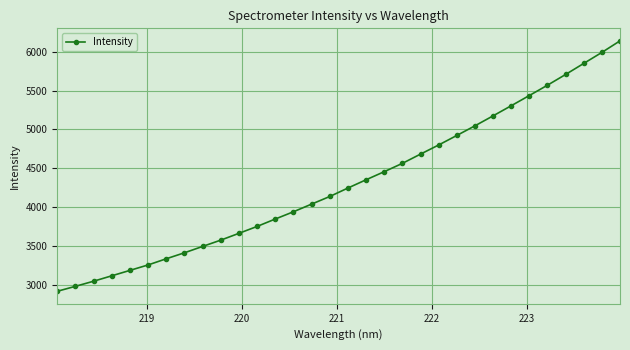

True or false: the data has more than 2 interior local peaks.

False